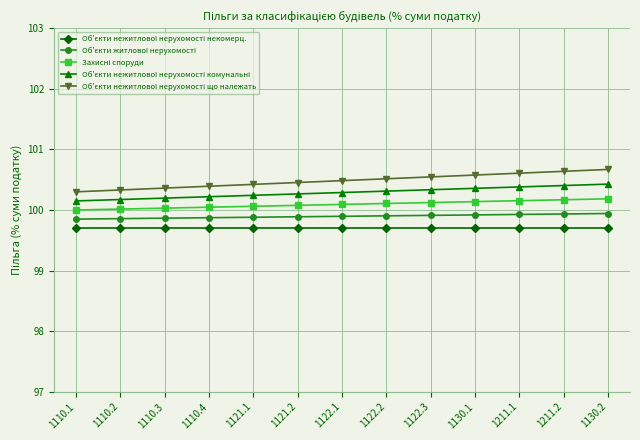

What is the total value across all series at 1211.1?

500.8